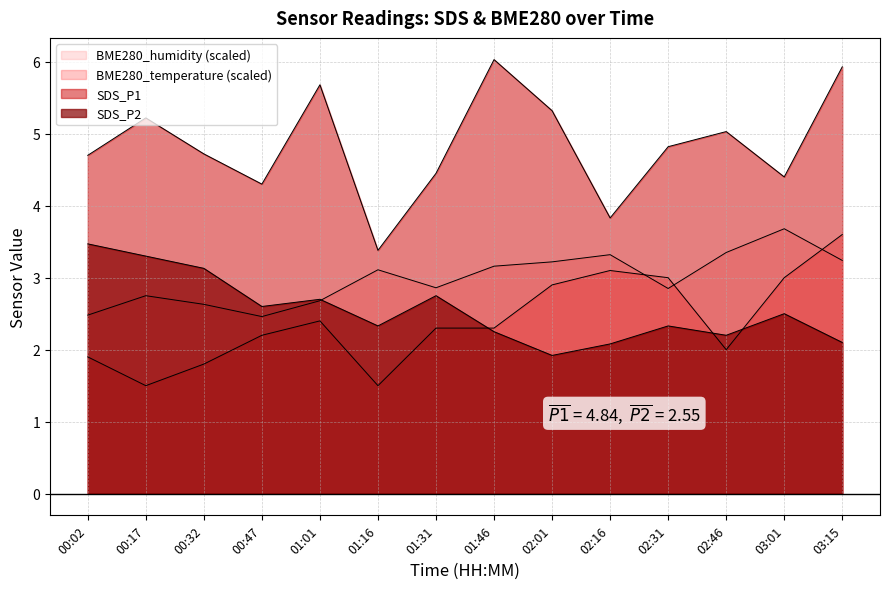

Reading left to right, list all the values displayed in this chart.

SDS_P1: 4.7	5.2	4.7	4.3	5.7	3.4	4.5	6.0	5.3	3.8	4.8	5.0	4.4	5.9
SDS_P2: 3.5	3.3	3.1	2.6	2.7	2.3	2.8	2.2	1.9	2.1	2.3	2.2	2.5	2.1
BME280_temperature: 1.9	1.5	1.8	2.2	2.4	1.5	2.3	2.3	2.9	3.1	3.0	2.0	3.0	3.6
BME280_humidity: 2.5	2.8	2.6	2.5	2.7	3.1	2.9	3.2	3.2	3.3	2.8	3.3	3.7	3.2